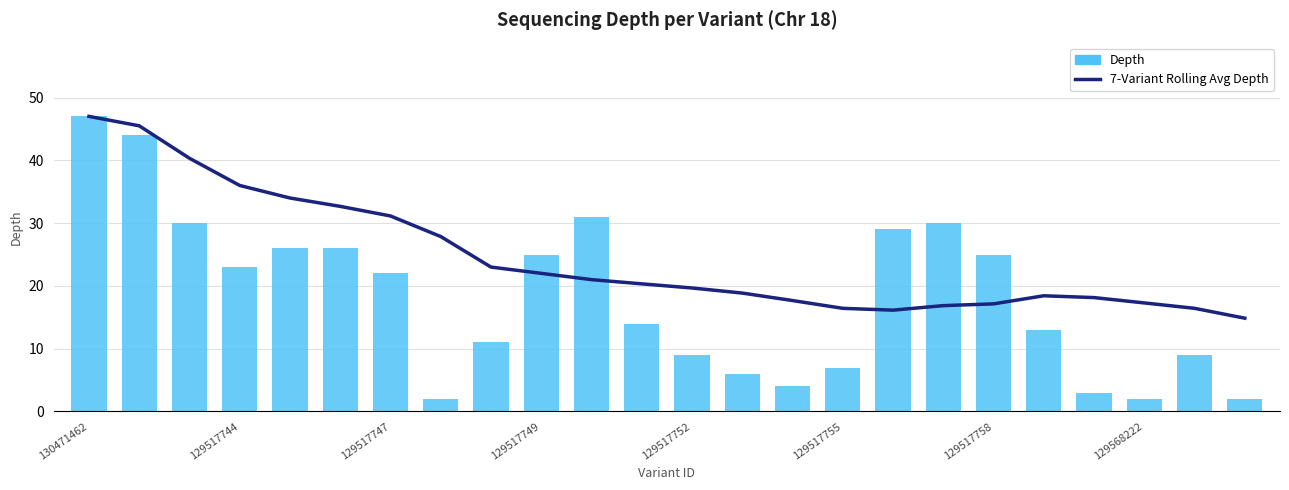

True or false: Depth has a value of 31.0 at 10.

True